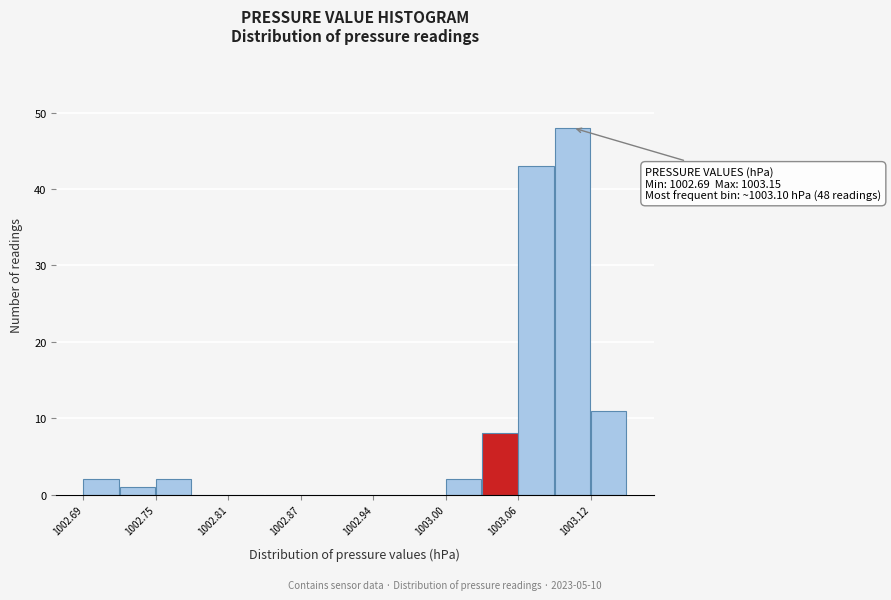

Read against the x-axis, roughly where is the centre of the tallest bar?

1003.10